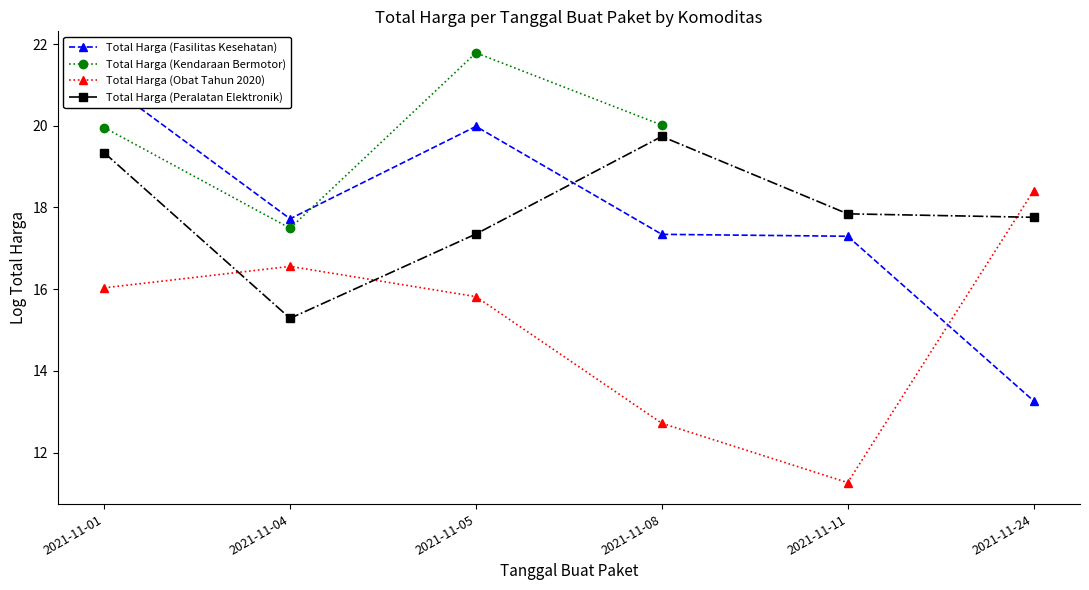

What is the sum of the Total Harga (Obat Tahun 2020) values at 2021-11-11 and 2021-11-01?

27.3